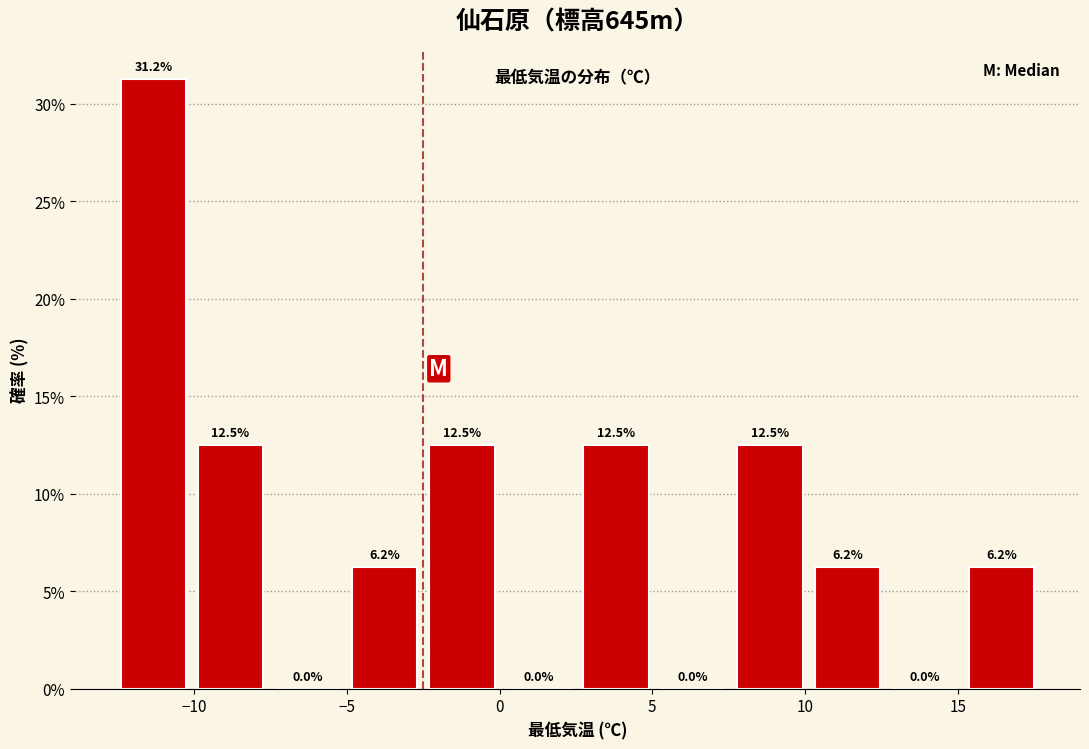

Reading left to right, transcribe this chart: for each bar, give the range it covers on the x-axis and its height. The bar edges are not printed on the chart, so give them approximately, as read against the axis.

-12.5 to -10.0: 31.2
-10.0 to -7.5: 12.5
-7.5 to -5.0: 0.0
-5.0 to -2.5: 6.2
-2.5 to 0.0: 12.5
0.0 to 2.5: 0.0
2.5 to 5.0: 12.5
5.0 to 7.5: 0.0
7.5 to 10.0: 12.5
10.0 to 12.5: 6.2
12.5 to 15.0: 0.0
15.0 to 17.5: 6.2